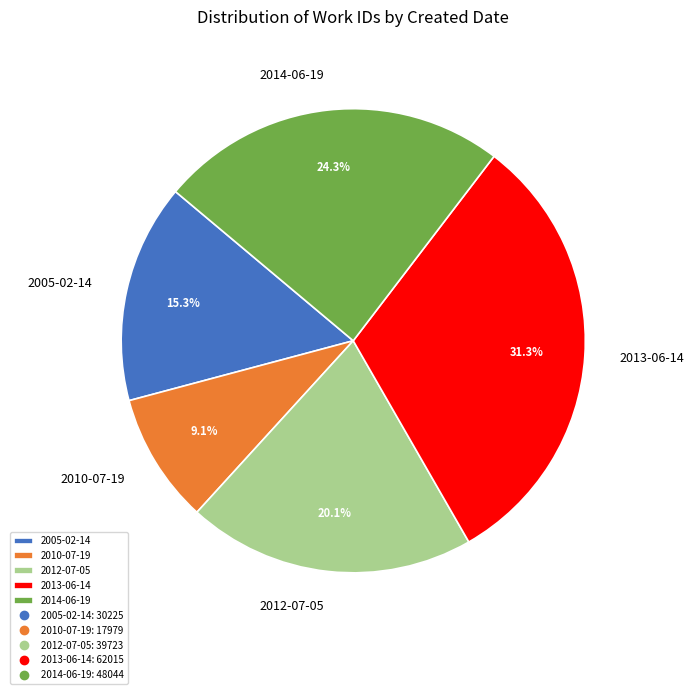

True or false: 2013-06-14 accounts for 1% of the total.

False